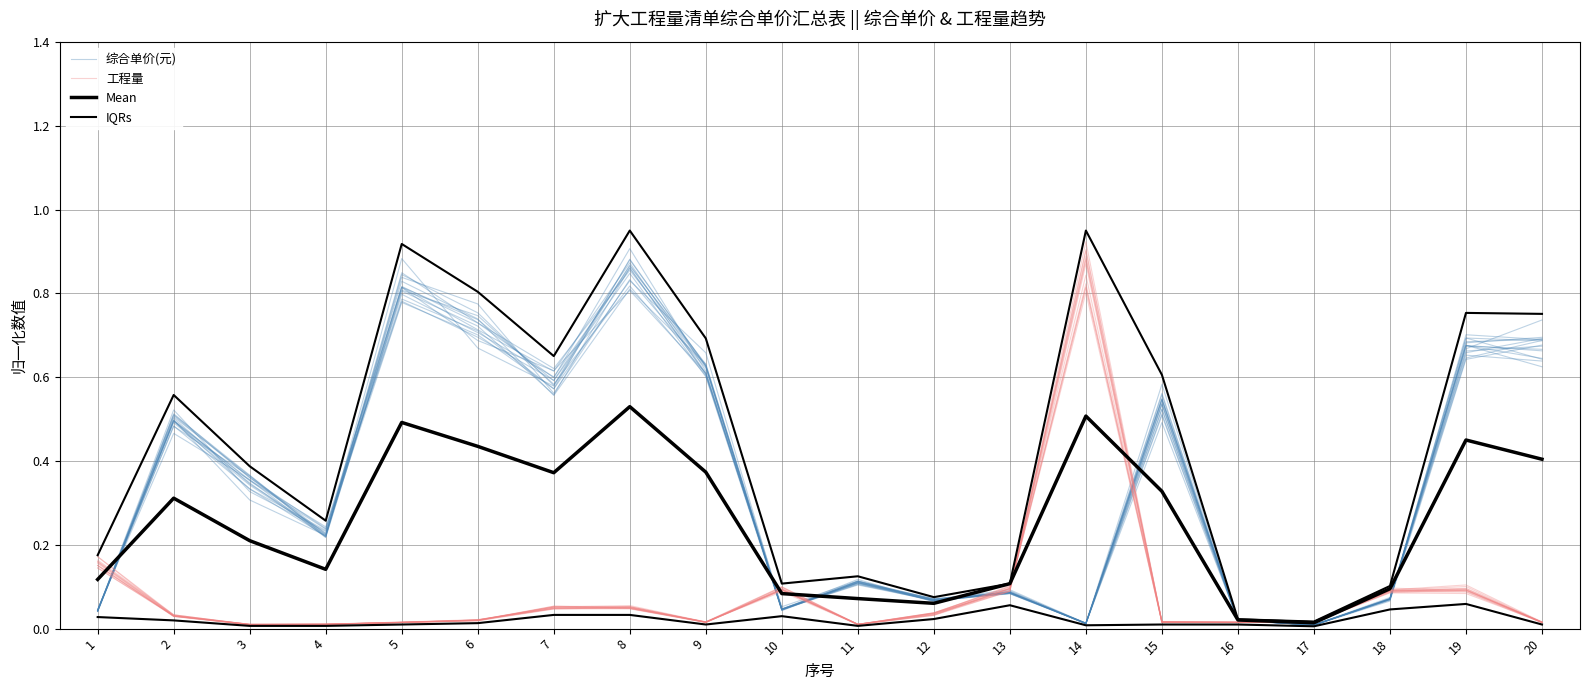

Does the chart have visible grid lines?

Yes